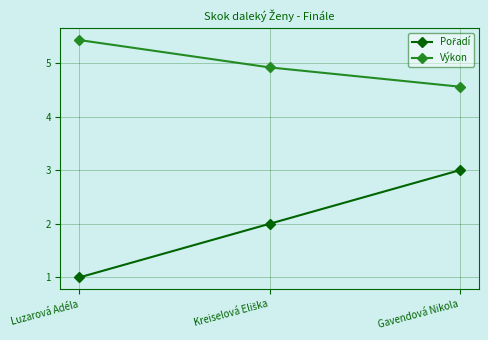

What is the average value of the Výkon series?

5.0